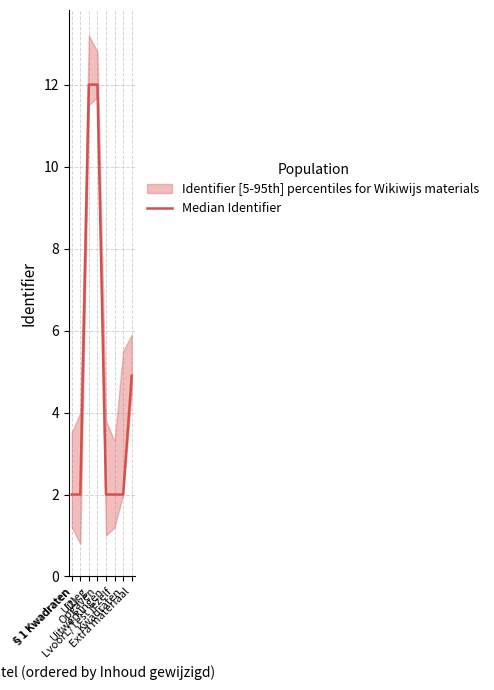

Rank the categories by value from highest to lowest.

Opgaven, Uitleg, Extra materiaal, Kwadraten, LvoorL/Test jezelf, Uitwerkingen, §1 Kwadraten
(2), §1 Kwadraten